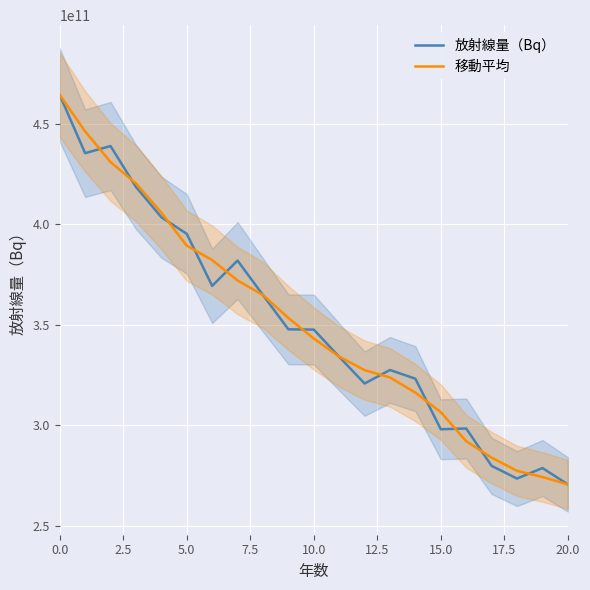

List the series in order of their peak value, lowest first.

放射線量（Bq）, 移動平均